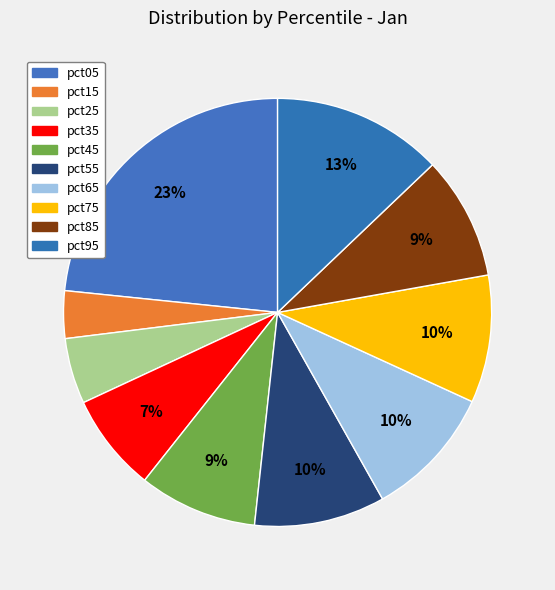

Is it true that pct25 is 12% of the pie?

False